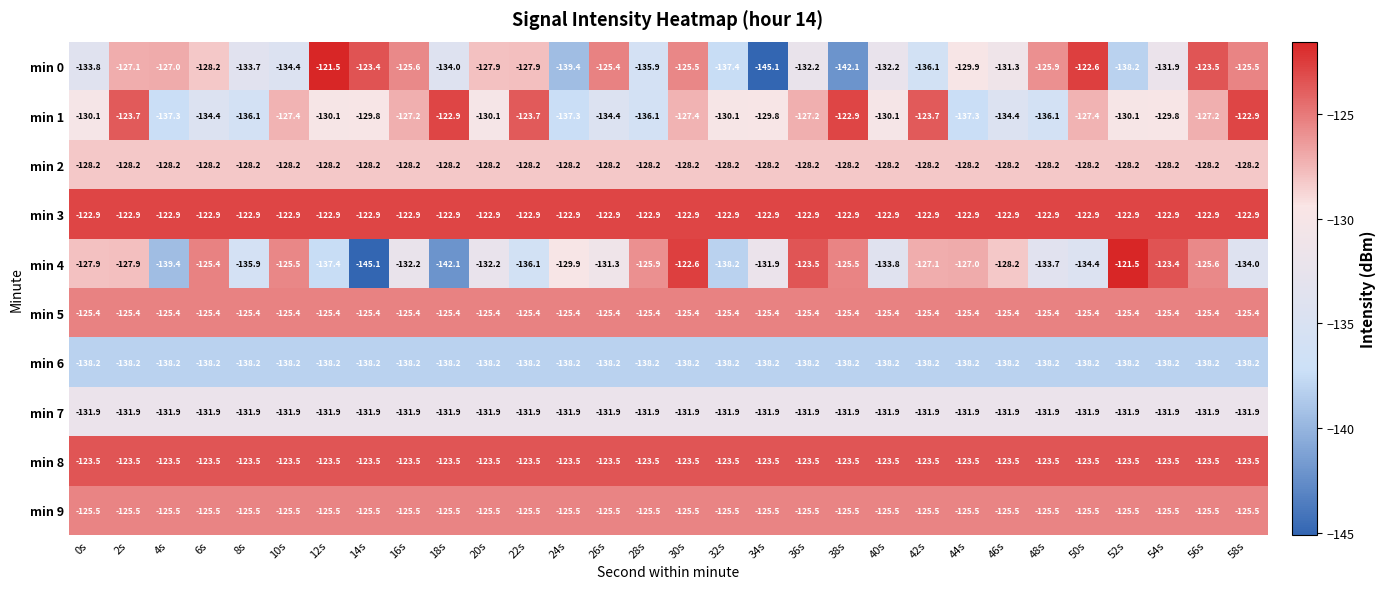

What is the sum of the min 8 values at 16s and 46s?

-247.0